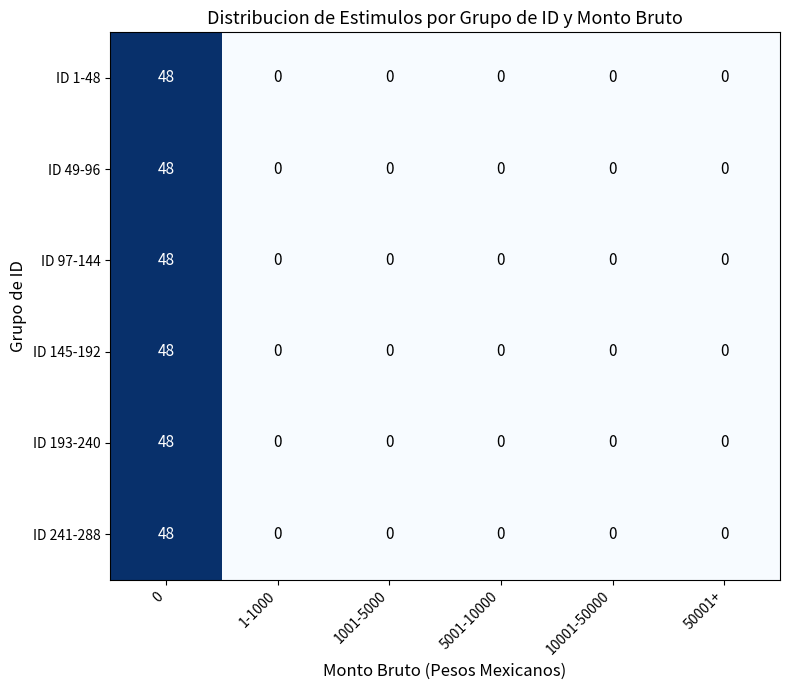

True or false: ID 193-240 has a value of 48 at 0.

True